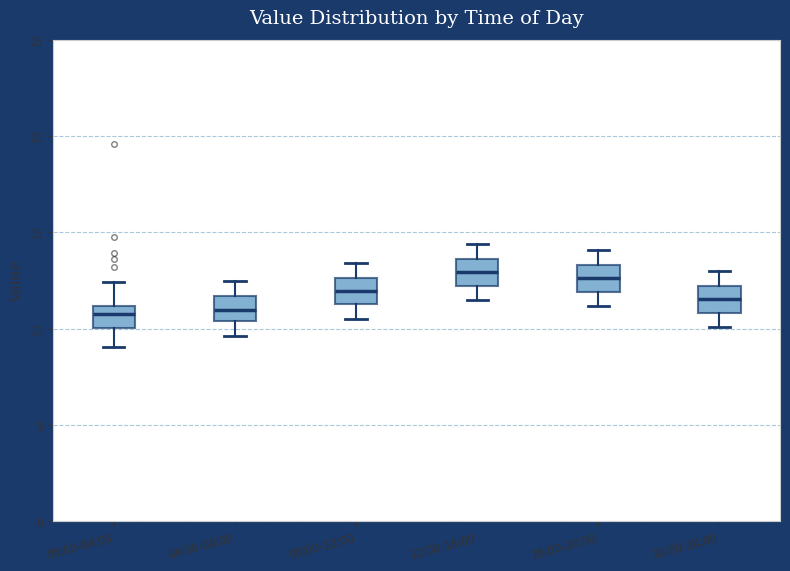

Where does the median line of the box for 12:00-16:00 sit on the y-axis? The values are not printed on the chart, so give them approximately, as read against the axis.

13.0